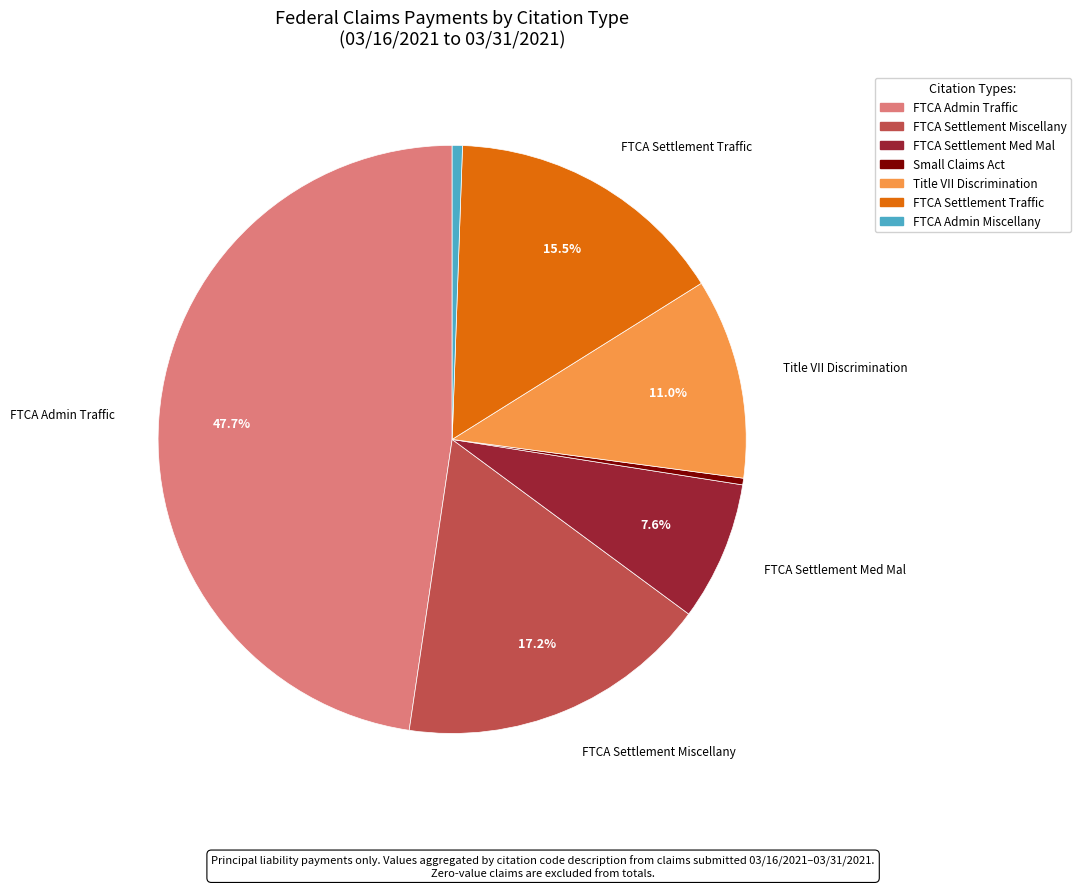

Does any single category account for the majority?

No